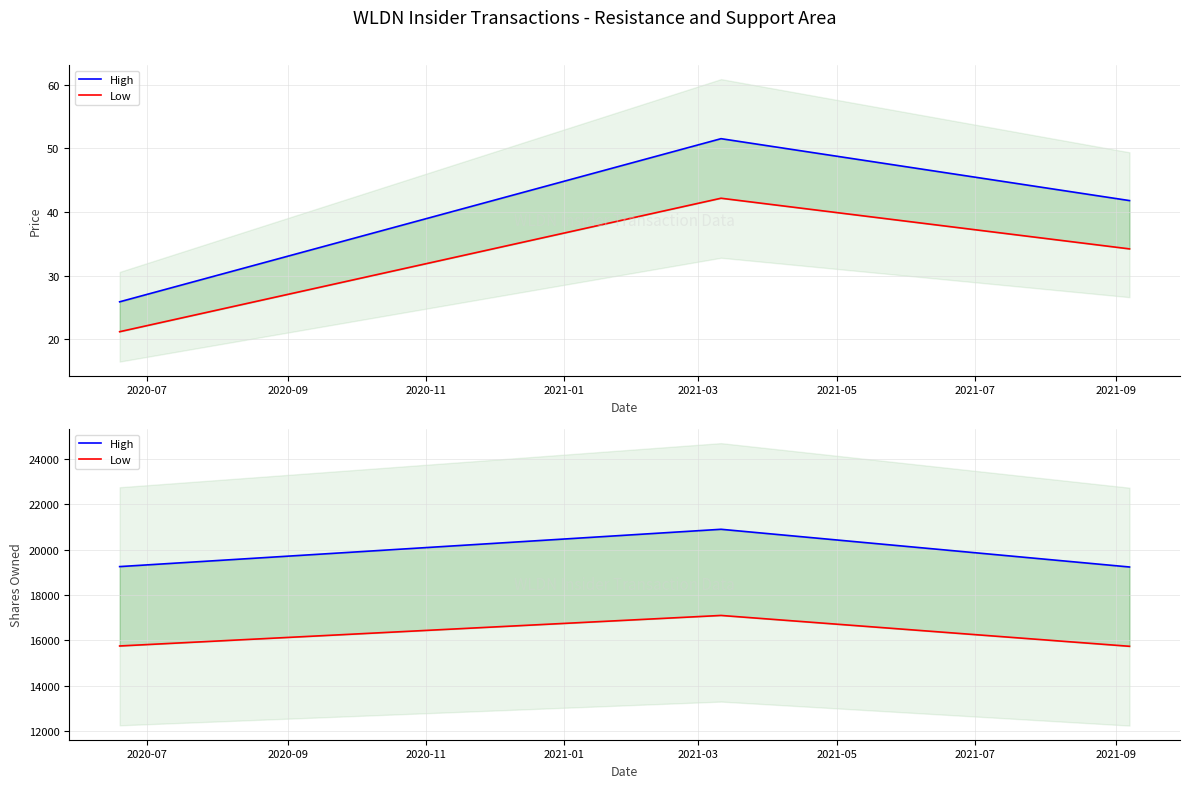

List the series in order of their overall mean, highest first.

High, Low